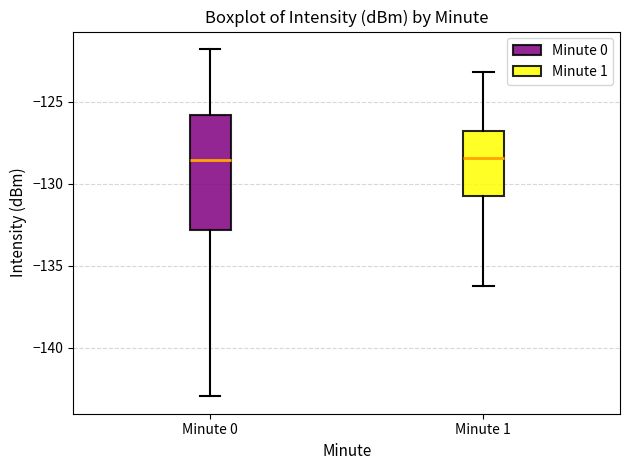

Comparing the boxes themselves (not the whiskers), which one is the tallest?

Minute 0